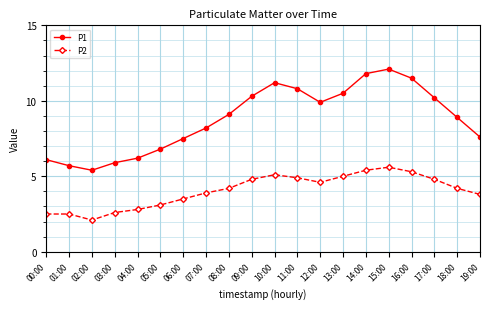

What is the difference between the second highest and second lowest values in the P2 series?

2.9